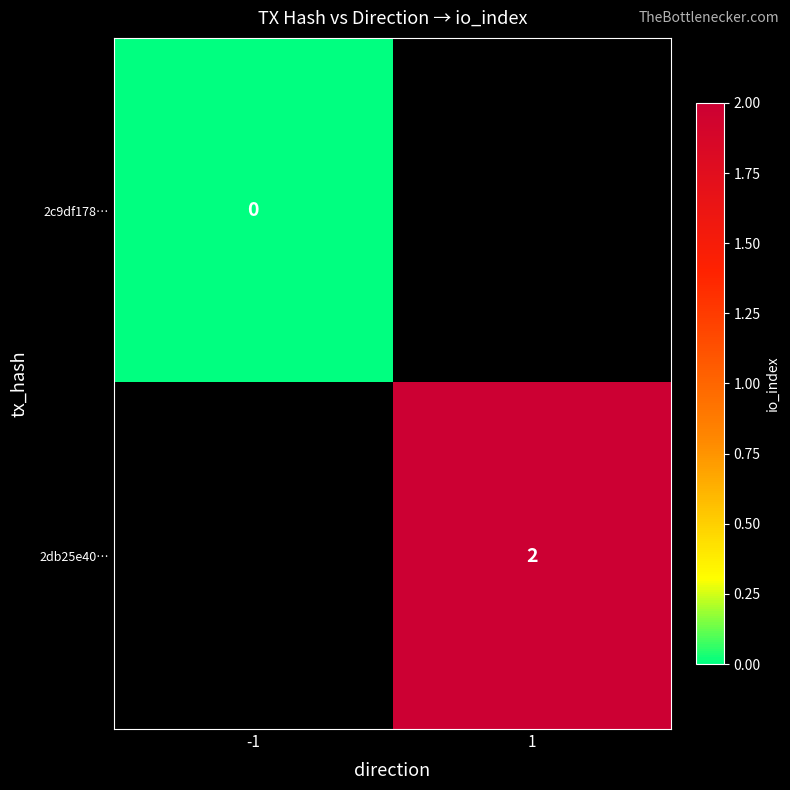

Is it true that 2db25e40… equals 2 at 1?

True